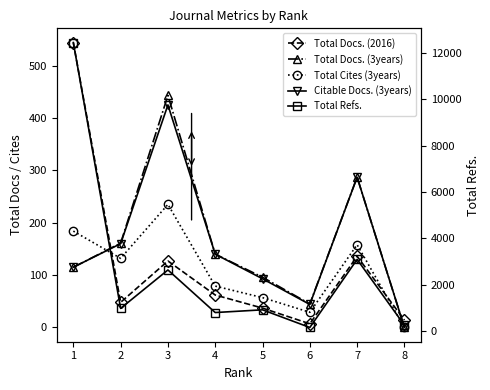

What is the value of the Citable Docs. (3years) point at the 3rd from the left?

425